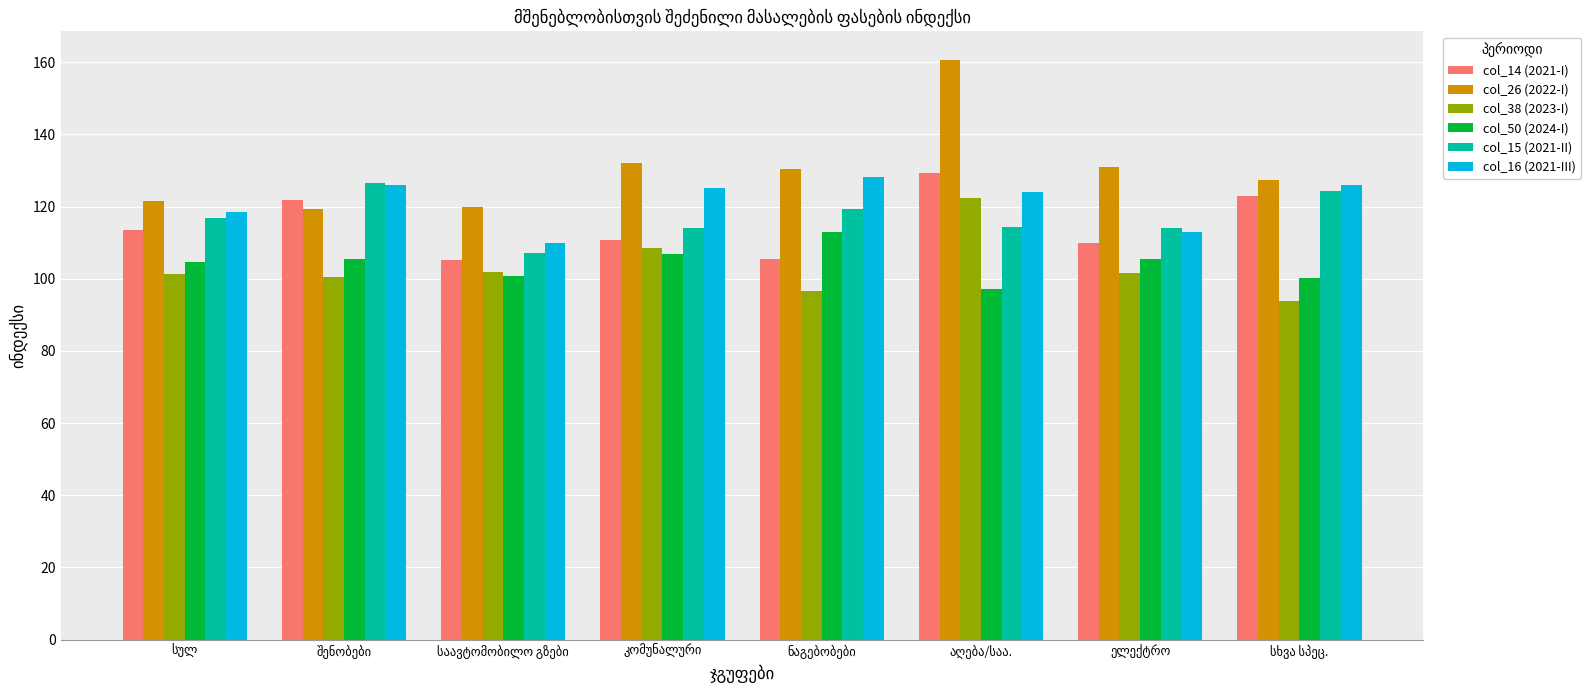

Which series has the largest total across all categories?

col_26 (2022-I)